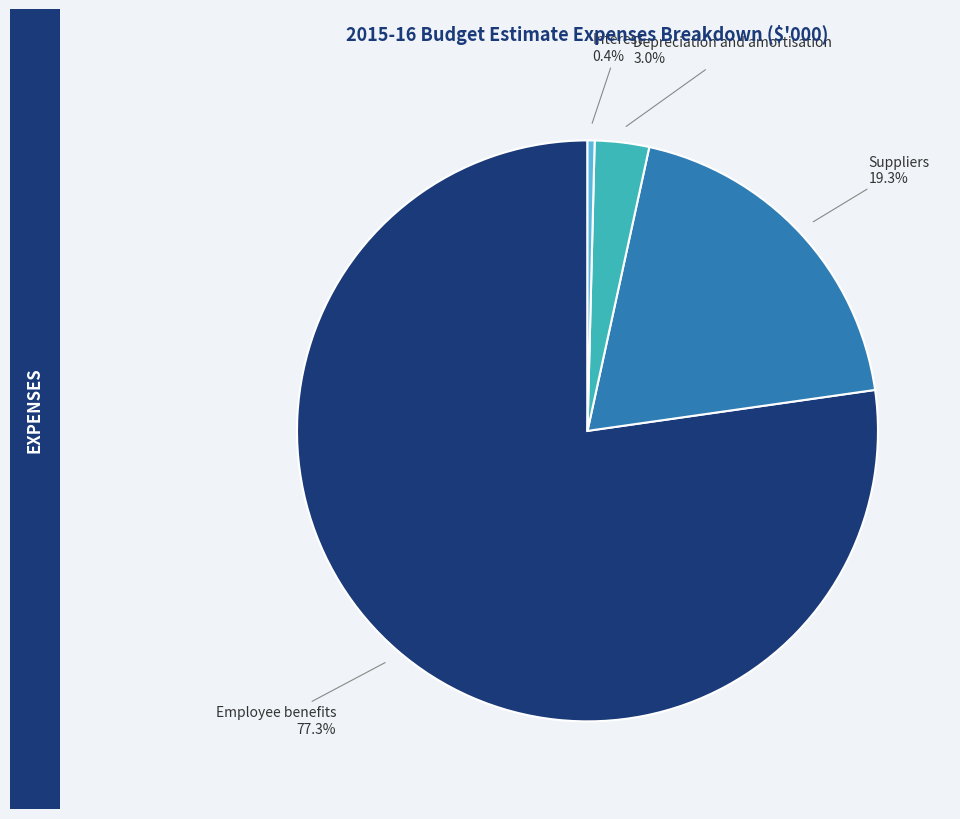

Count the number of slices in the pie.

4